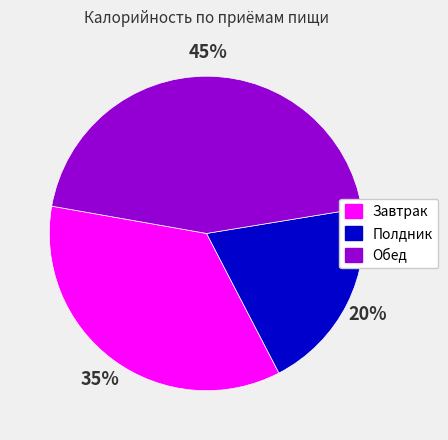

Rank the categories by value from highest to lowest.

Обед, Завтрак, Полдник